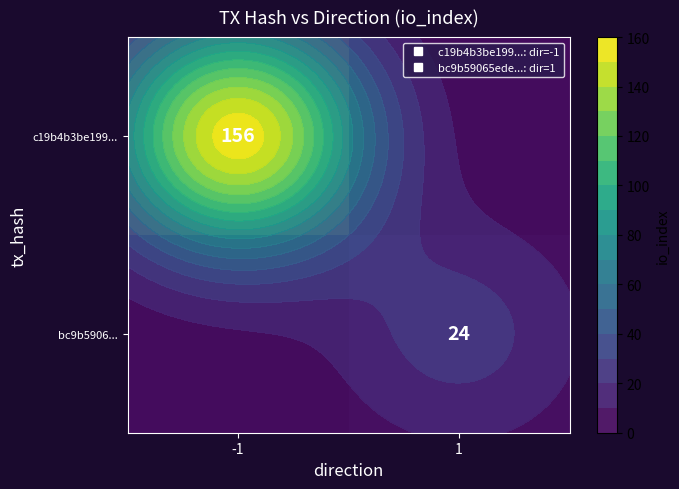

How many values in bc9b5906... are above zero?

1